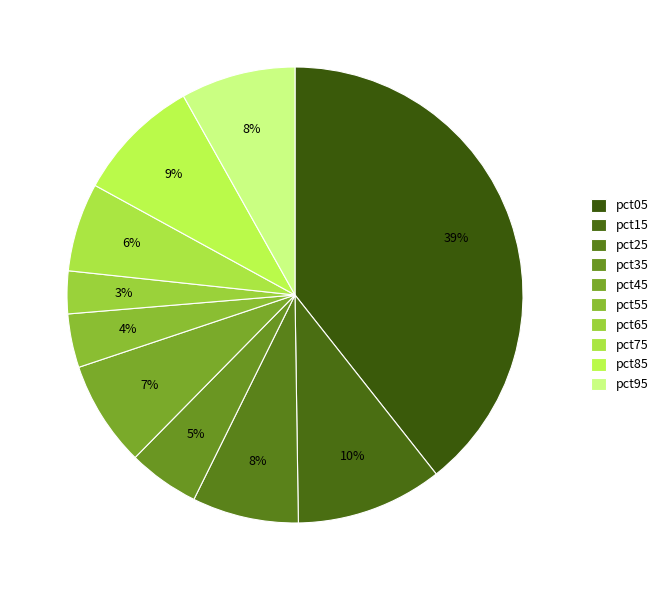

Does any single category account for the majority?

No